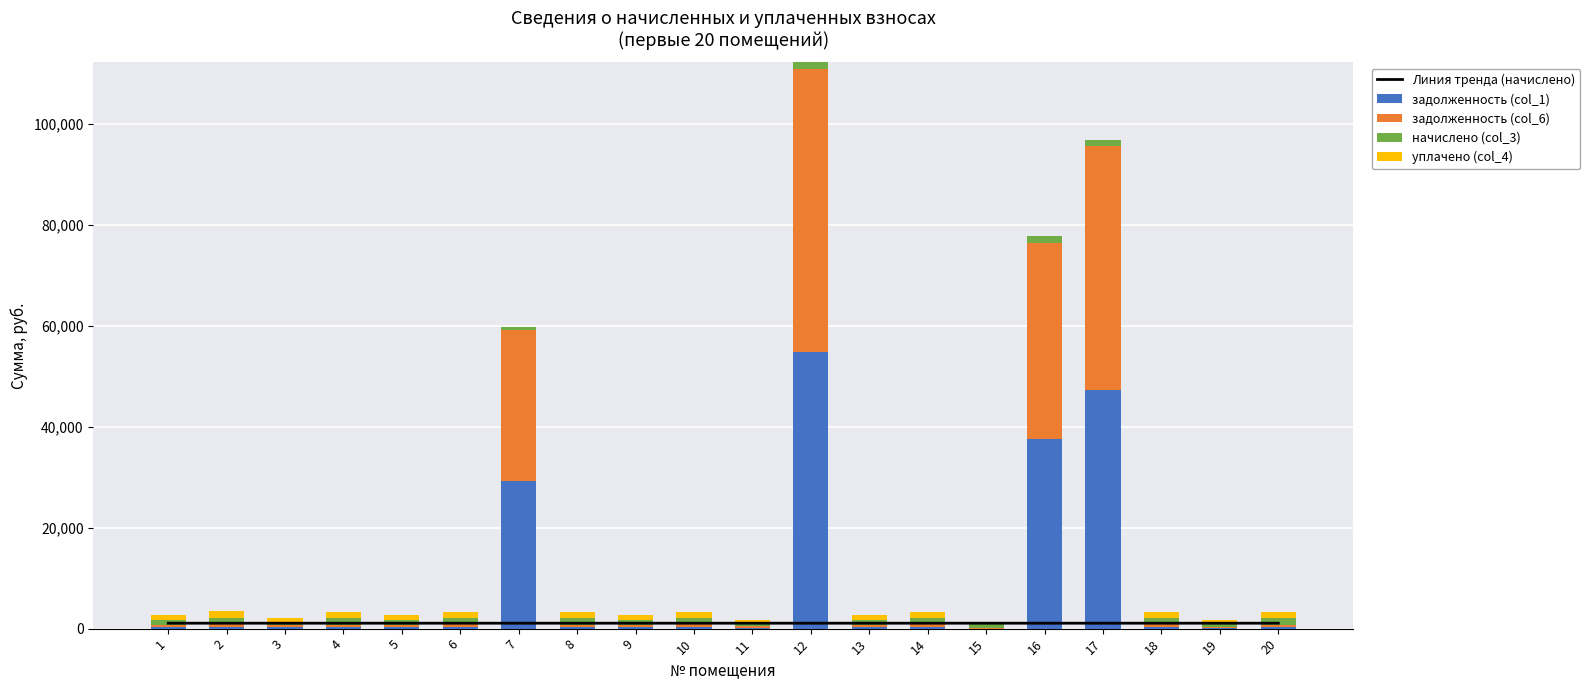

What is the value of the задолженность (col_1) bar at the 13th from the left?

324.3